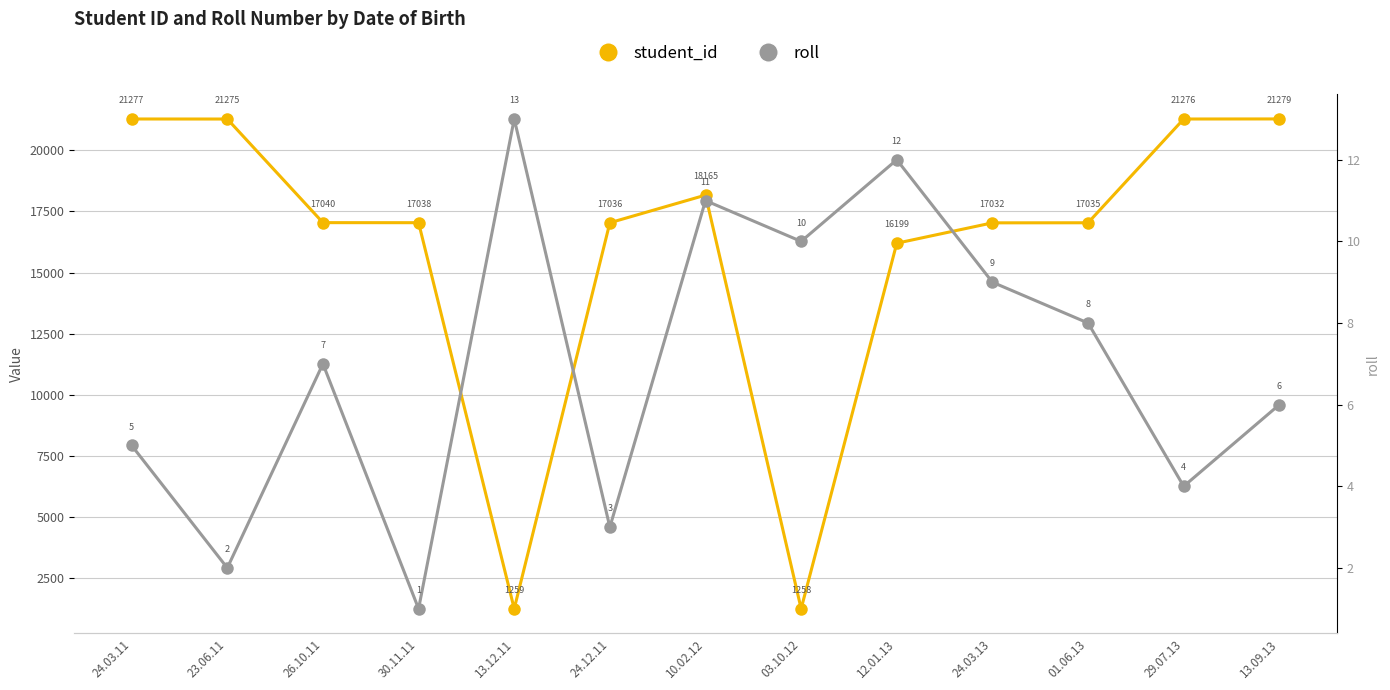

What value does the student_id series have at 13.12.11, to the nearest 10?

1260